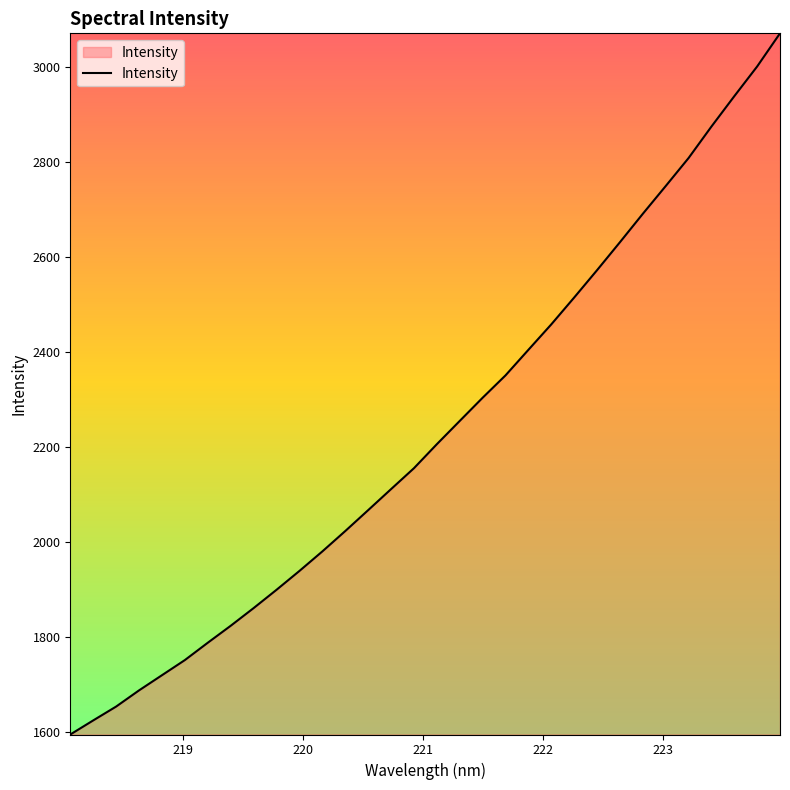

What is the smallest value displayed?

1593.7